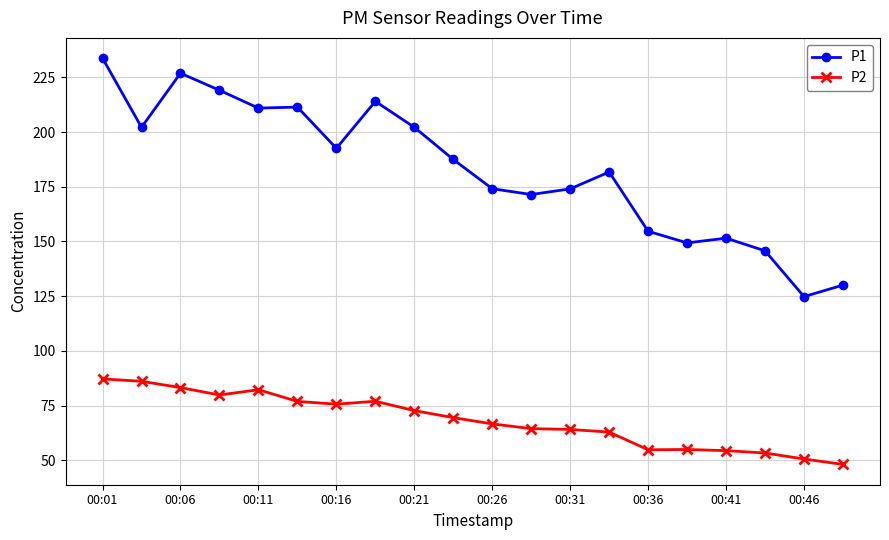

True or false: P2 and P1 cross at least once.

False